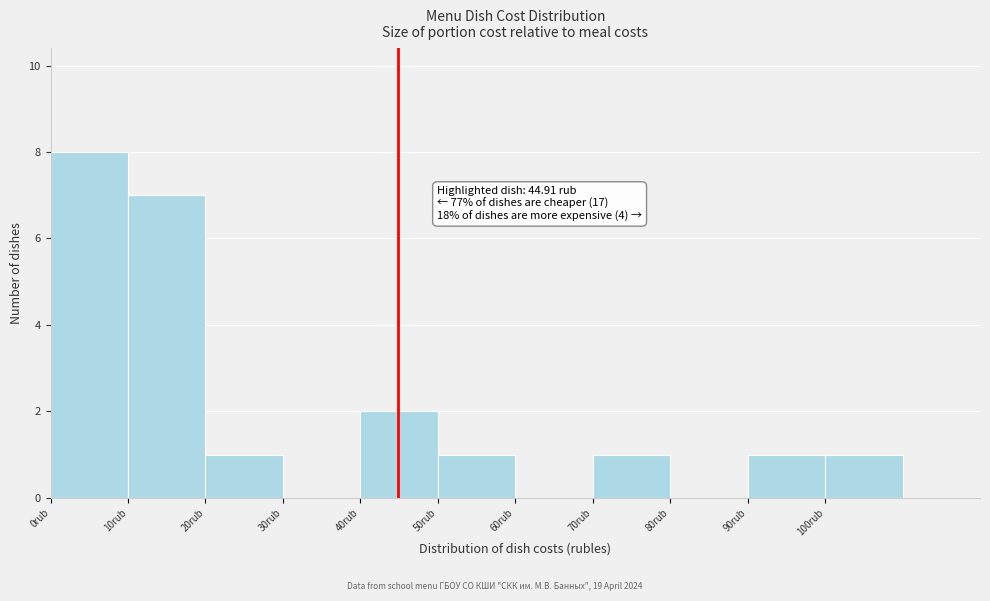

Which range on the x-axis has the tallest bar?

0 to 10